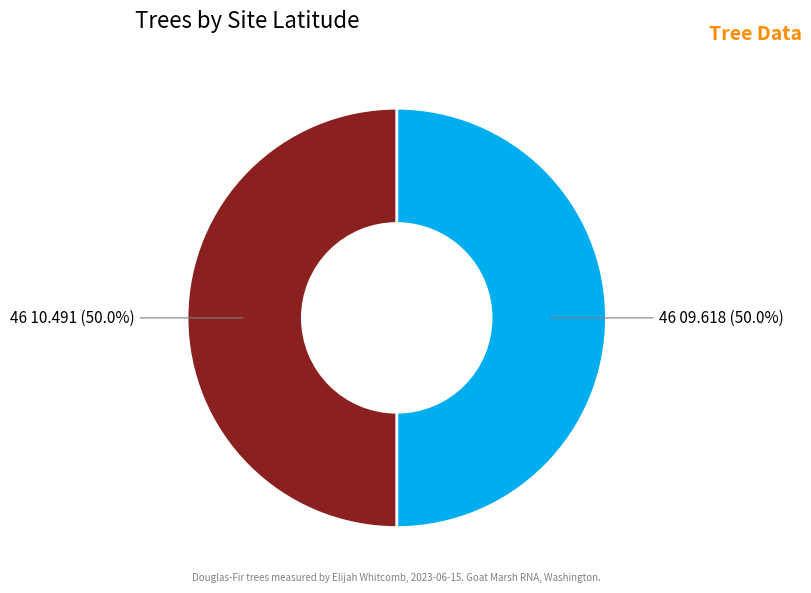

What is the ratio of the value at 46 10.491 to the value at 46 09.618?

1.0